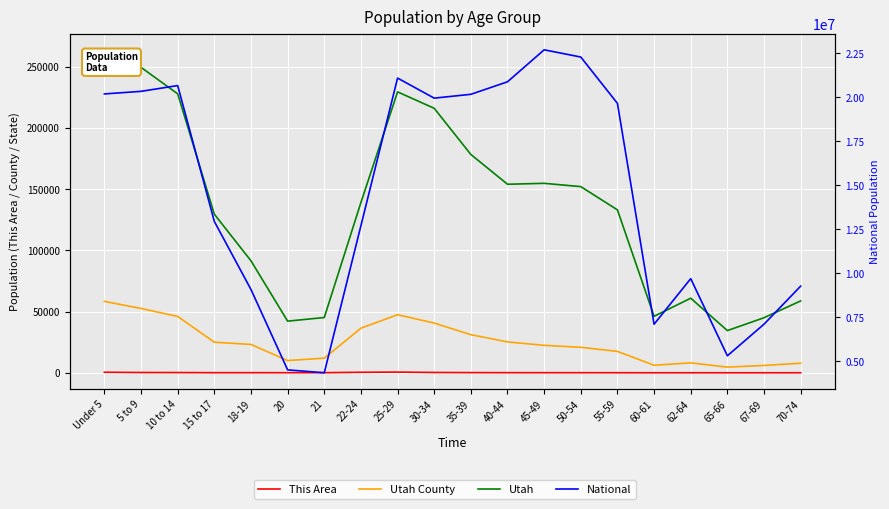

Is the value of Utah County at 15 to 17 greater than the value of National at 45-49?

No